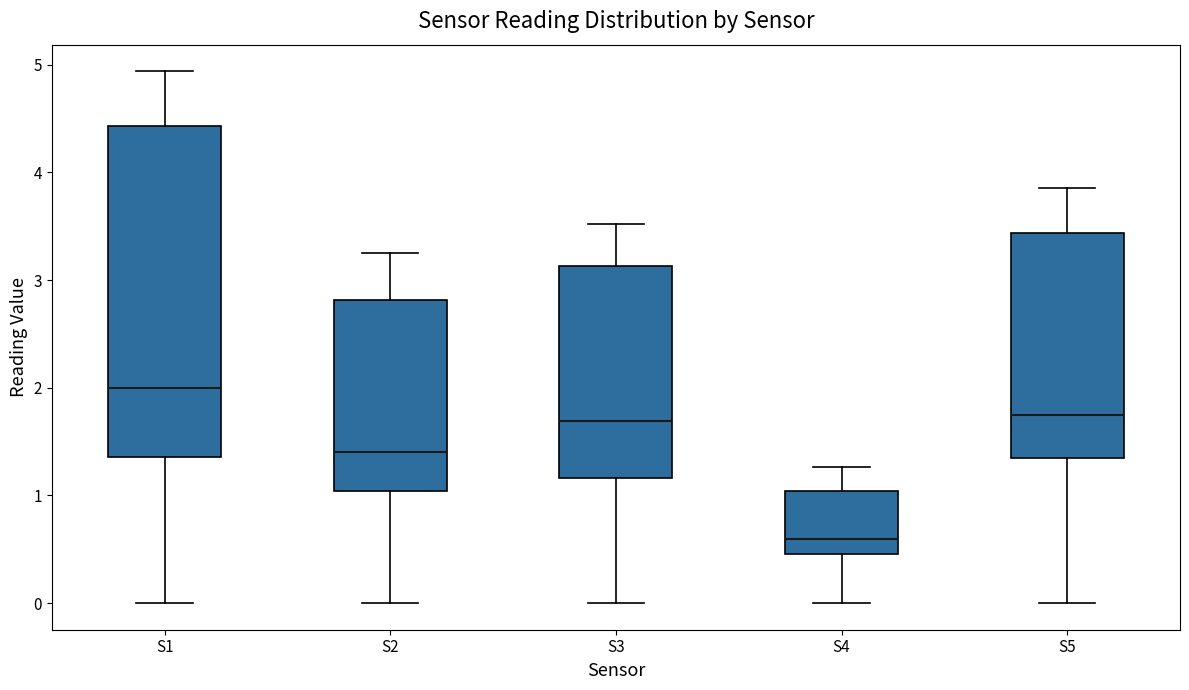

Which box is the tallest, from its lower edge to its upper edge?

S1